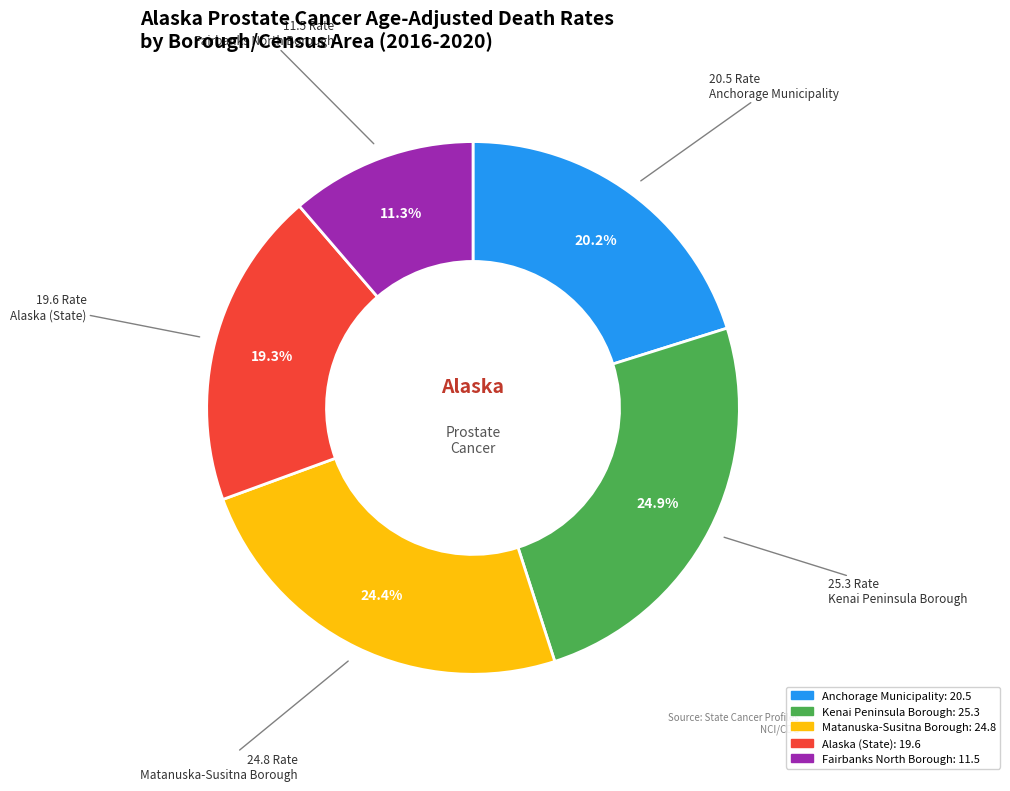

What percentage is the Fairbanks North Borough slice, to the nearest percent?

11%